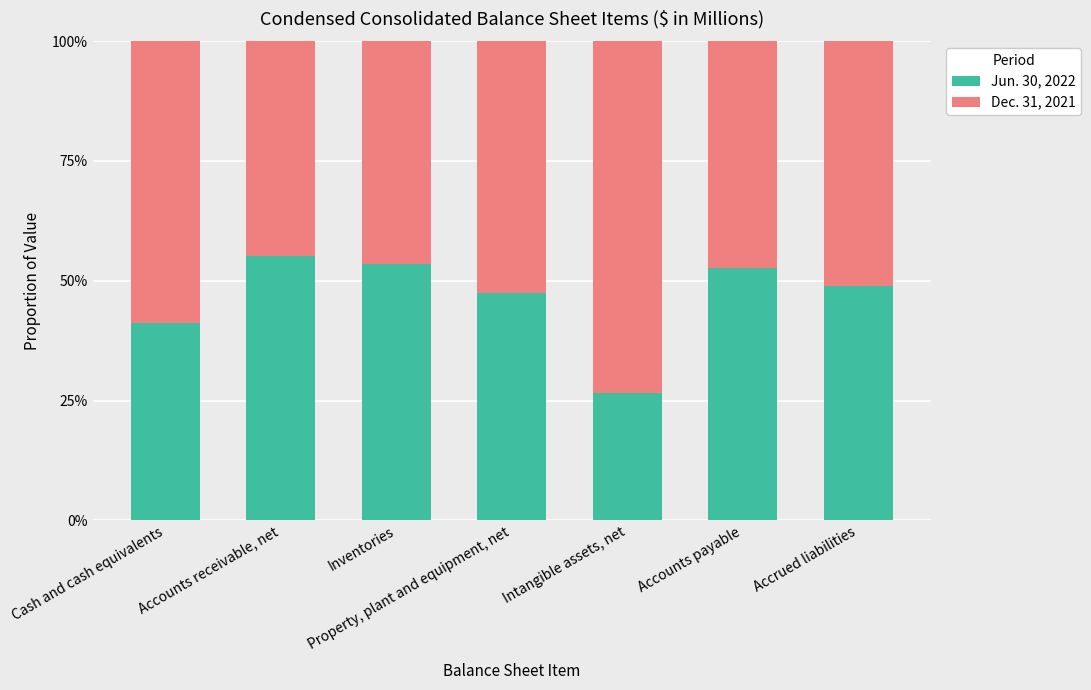

Does the chart contain stacked bars?

Yes